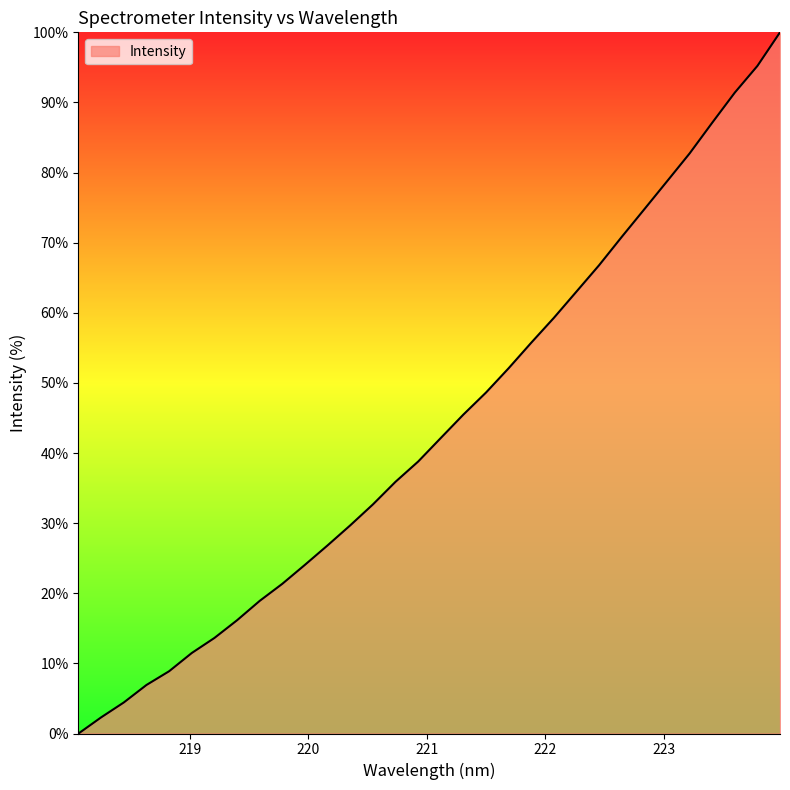

Reading left to right, list all the values displayed in this chart.

0.0	2.3	4.4	6.9	8.9	11.5	13.6	16.2	18.9	21.4	24.1	26.8	29.7	32.7	35.9	38.8	42.1	45.5	48.6	52.1	55.7	59.3	63.0	66.8	70.8	74.8	78.7	82.7	87.1	91.4	95.2	100.0